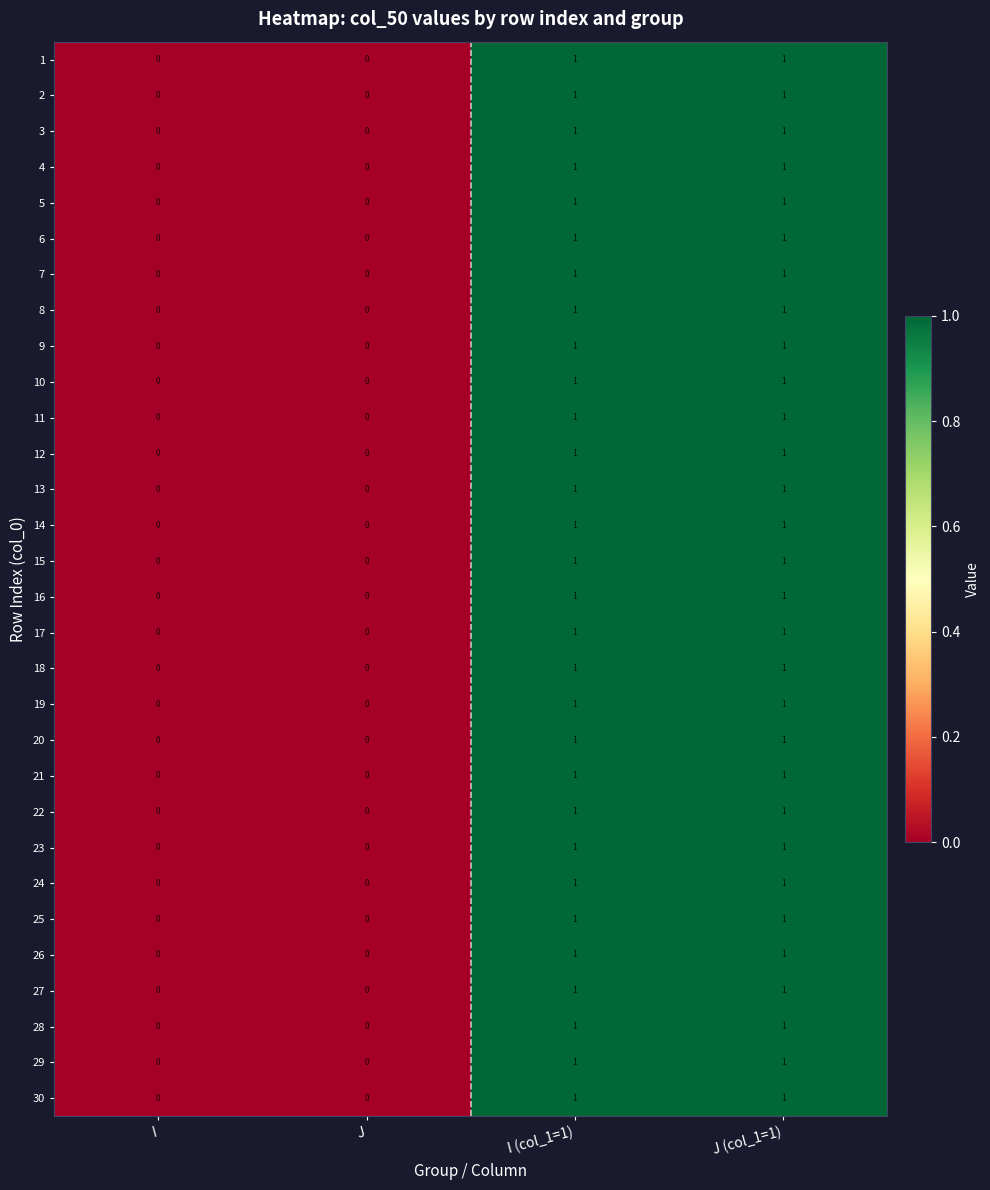

True or false: 21 has a value of 1 at I (col_1=1).

True